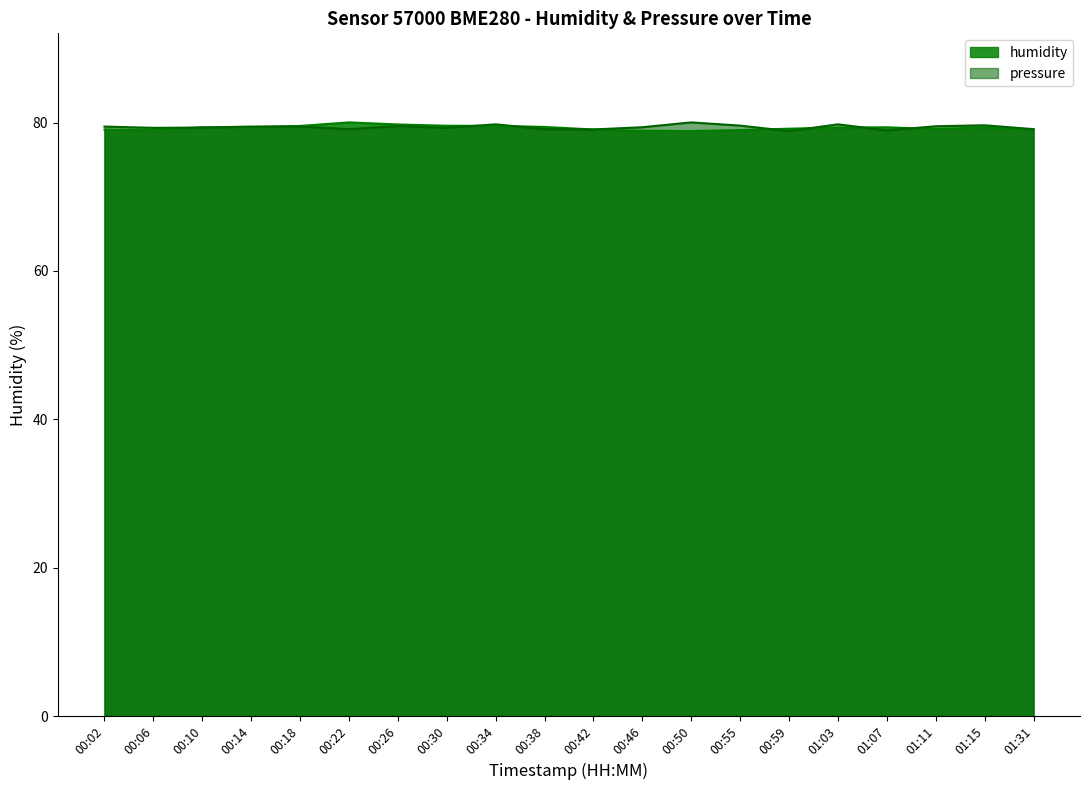

What is the difference between the second highest and second lowest values in the pressure series?

0.8